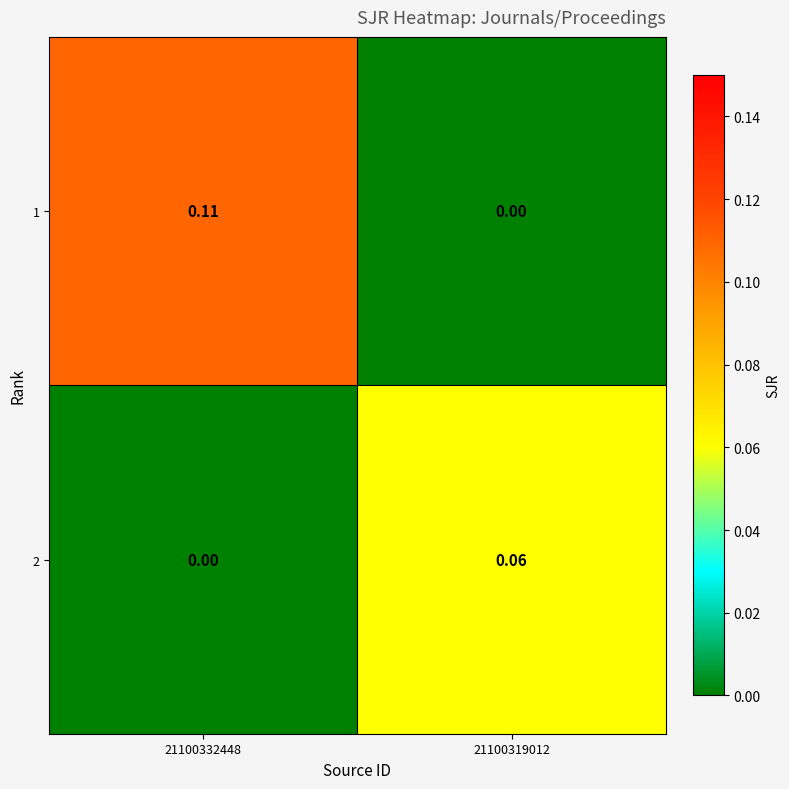

How many data points does each series have?

2